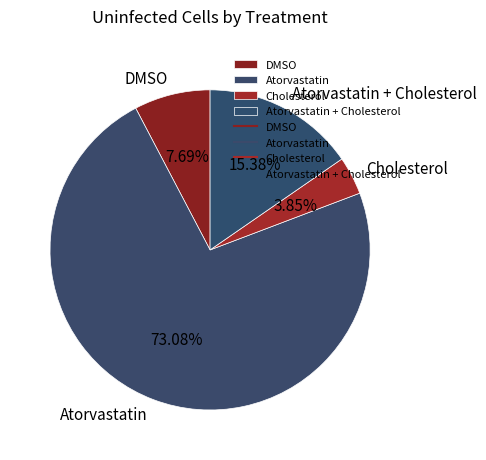

To the nearest percent, what percentage of the pie is Atorvastatin + Cholesterol?

15%